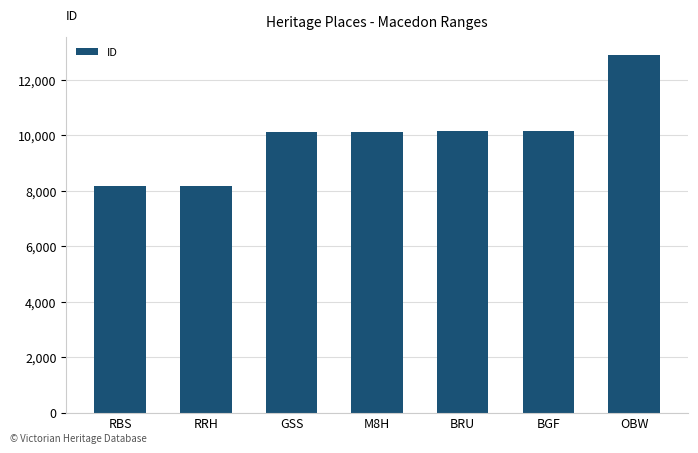

Is it true that the value at RRH is 5169?

False